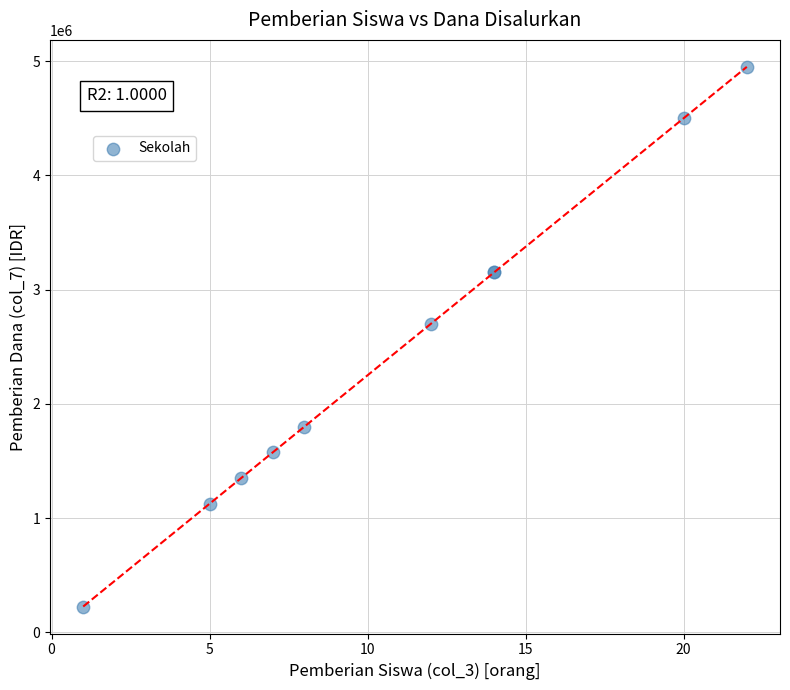

What Y value in the scatter plot is closest to 2587500?

2700000